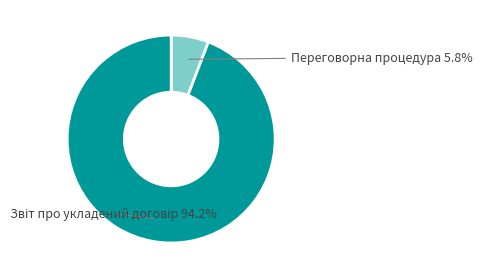

How many segments does this pie chart have?

2